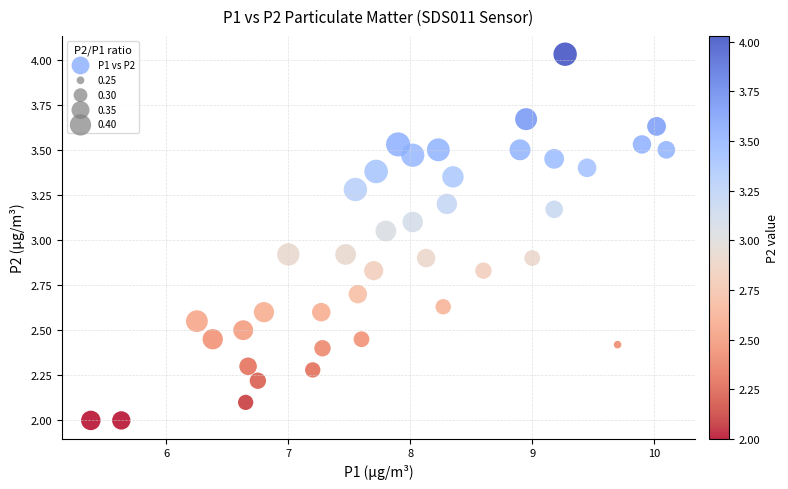

What is the range of Y values (max minus min)?

2.0